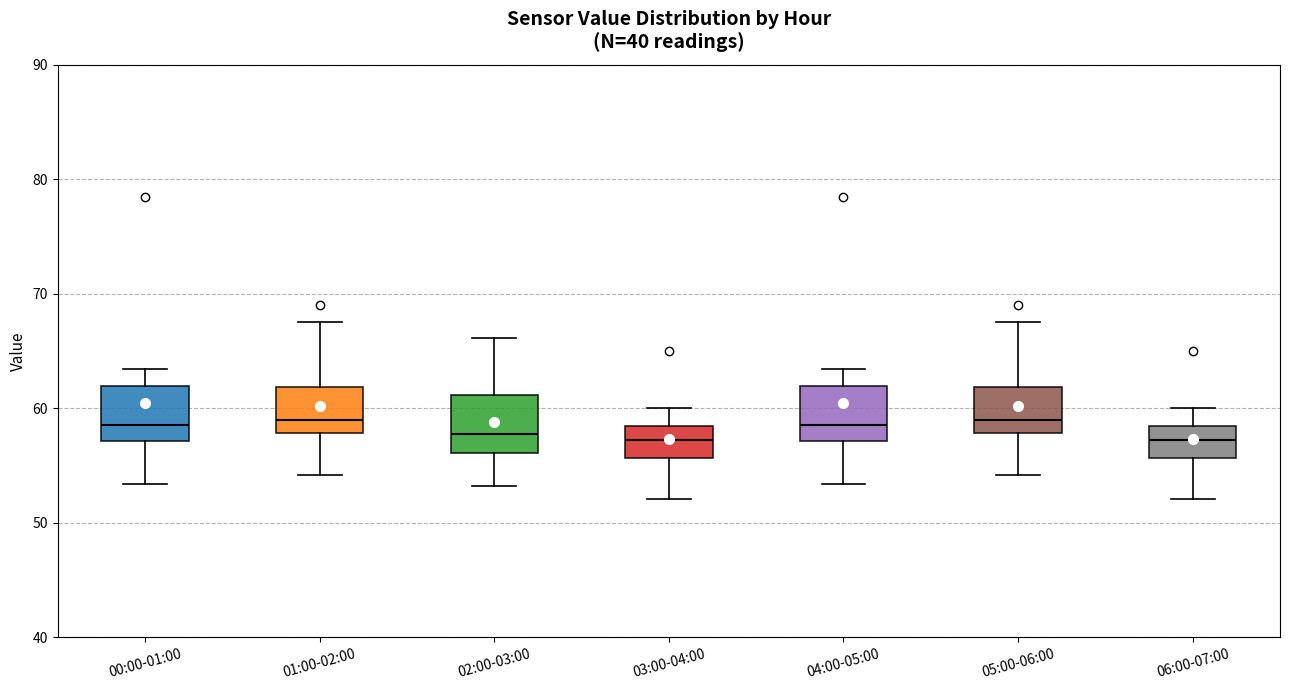

Reading left to right, read every box against the y-axis: the position of its median line, the range the box covers, and the ends of its whiskers. The values are not printed on the chart, so give them approximately, as read against the axis.

00:00-01:00: median 59, box 57 to 62, whiskers 53 to 63
01:00-02:00: median 59, box 58 to 62, whiskers 54 to 68
02:00-03:00: median 58, box 56 to 61, whiskers 53 to 66
03:00-04:00: median 57, box 56 to 59, whiskers 52 to 60
04:00-05:00: median 59, box 57 to 62, whiskers 53 to 63
05:00-06:00: median 59, box 58 to 62, whiskers 54 to 68
06:00-07:00: median 57, box 56 to 59, whiskers 52 to 60